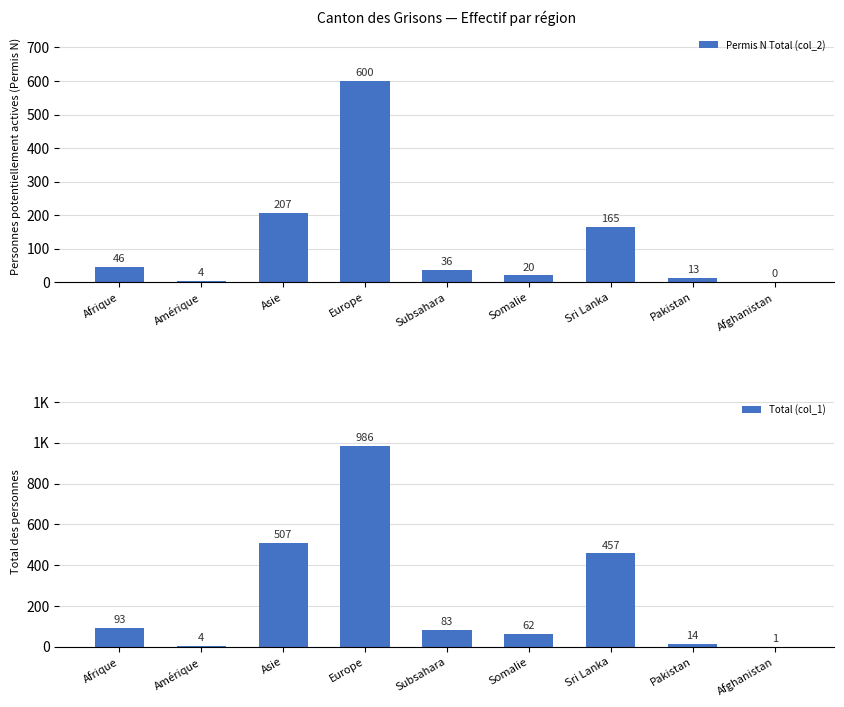

List the labels in order of Permis N Total (col_2) value, largest first.

Europe, Asie, Sri Lanka, Afrique, Subsahara, Somalie, Pakistan, Amérique, Afghanistan